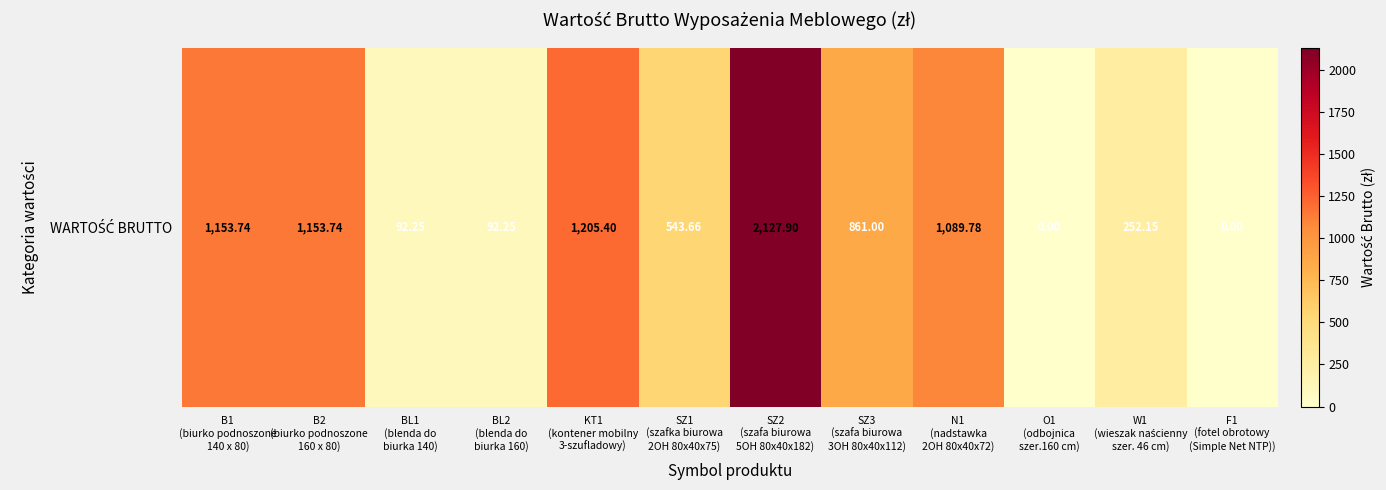

Reading right to left, extract all data points from this chart.

0.0	252.2	0.0	1089.8	861.0	2127.9	543.7	1205.4	92.2	92.2	1153.7	1153.7